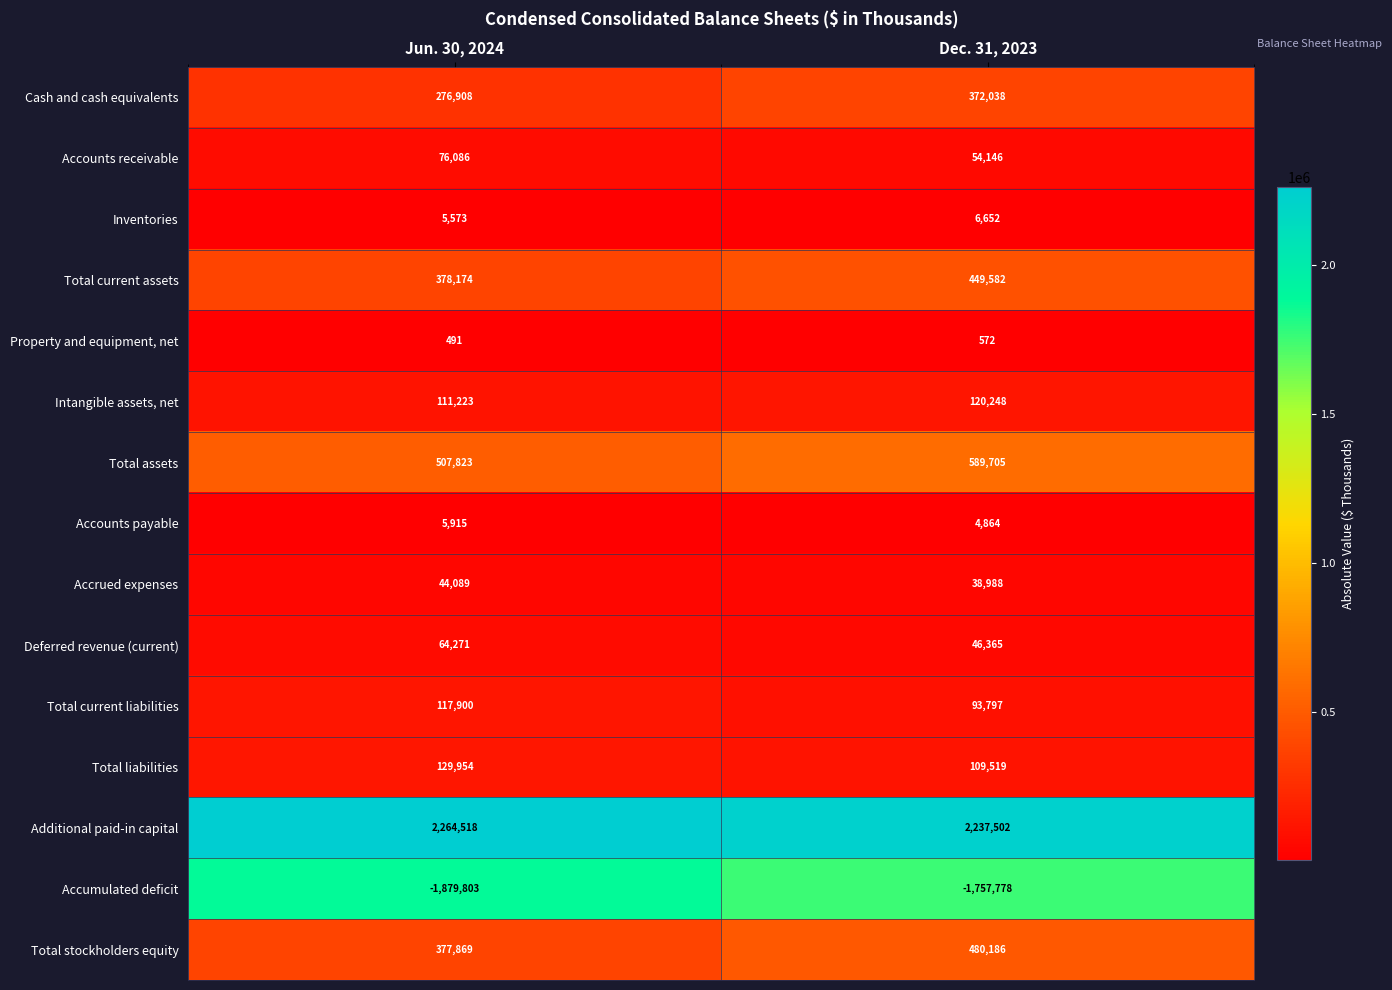

What is the approximate value of Intangible assets, net at Dec. 31, 2023?

120248